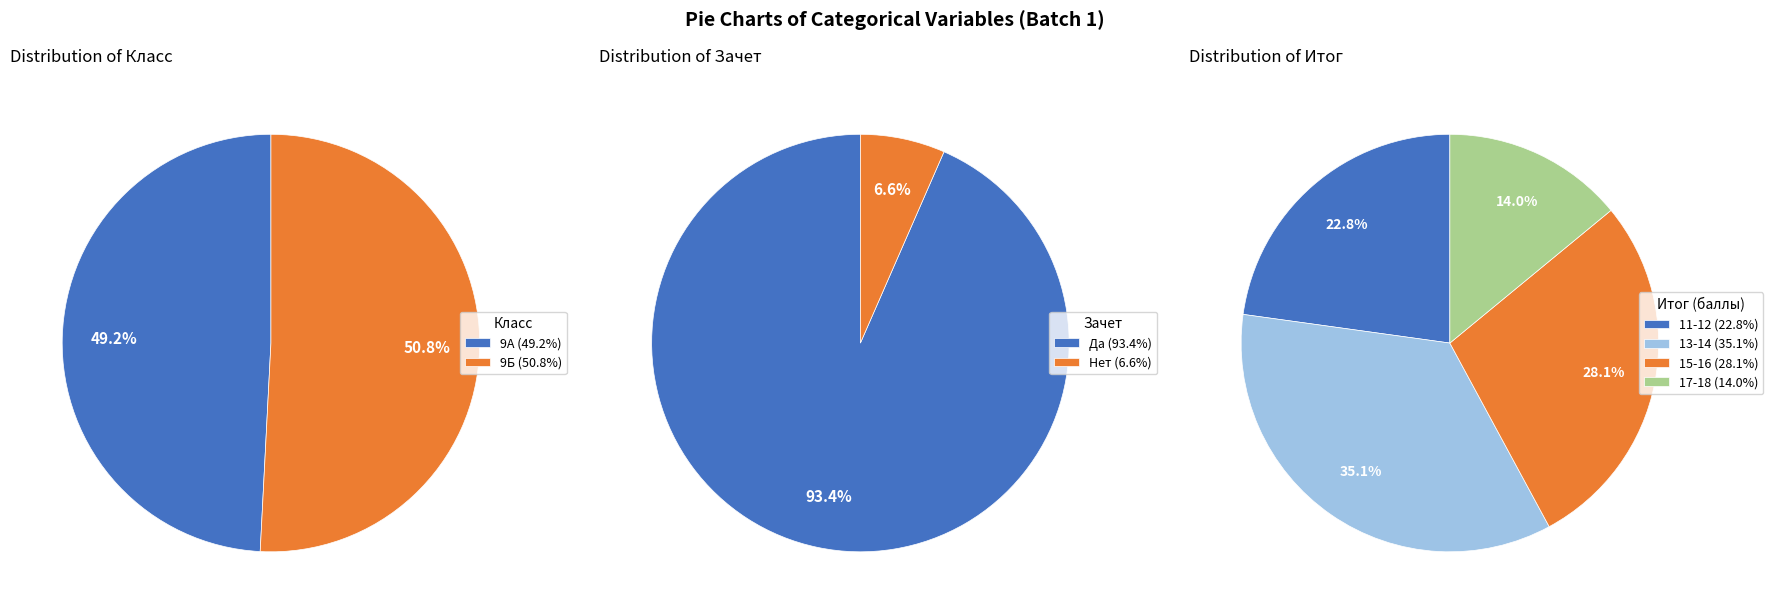

Count the number of slices in the pie.

2